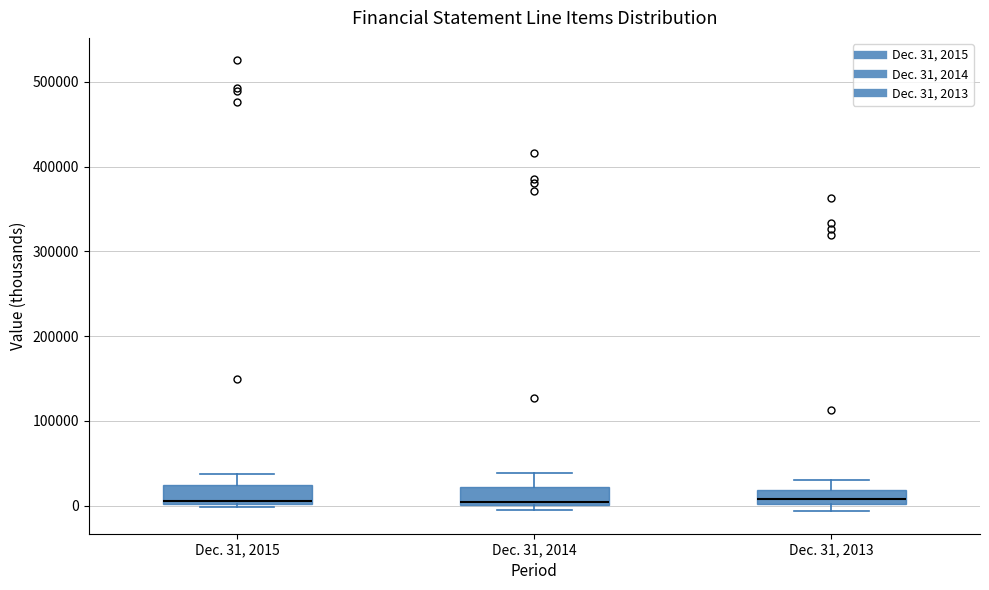

Reading left to right, transcribe this box plot: for each box, give where its median line is, the range the box spans, and where its two whiskers end, as read against the y-axis. The values are not printed on the chart, so give them approximately, as read against the axis.

Dec. 31, 2015: median 10000, box 0 to 20000, whiskers 0 (just below the box's lower edge) to 40000
Dec. 31, 2014: median 0 (just above the box's lower edge), box 0 to 20000, whiskers -10000 to 40000
Dec. 31, 2013: median 10000, box 0 to 20000, whiskers -10000 to 30000